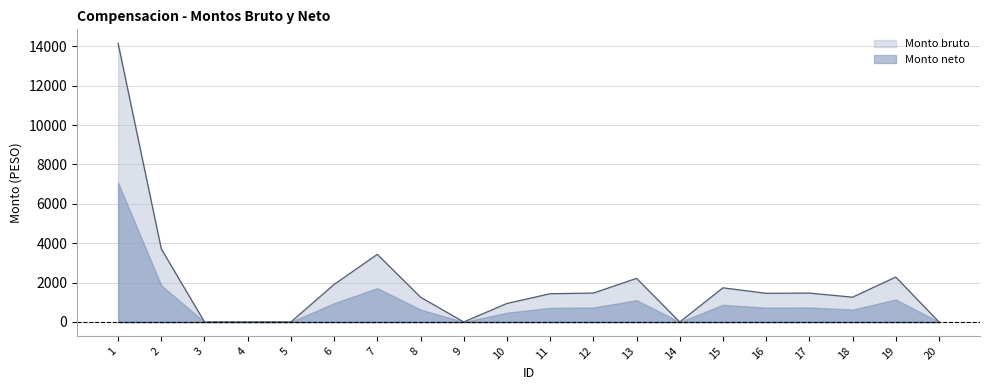

What is the difference between the maximum and minimum values?

14155.5